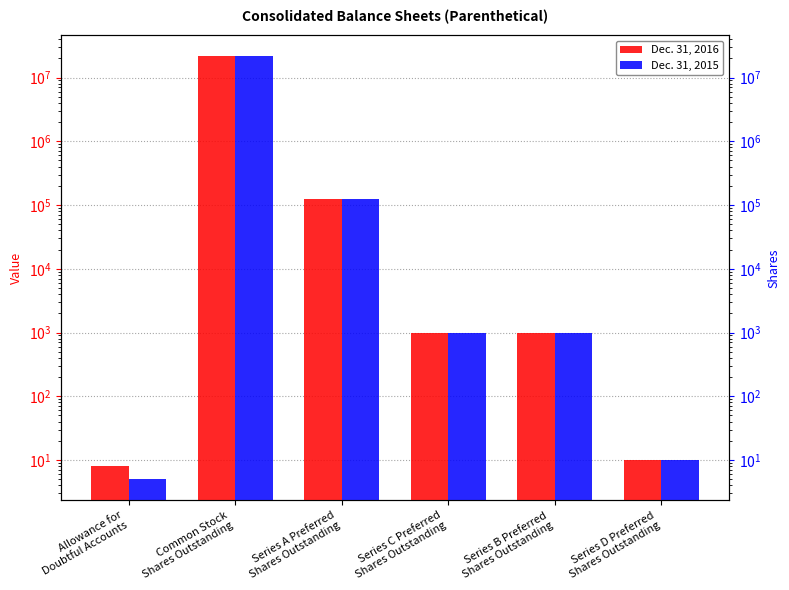

How many values in the Dec. 31, 2016 series exceed 1000?

2